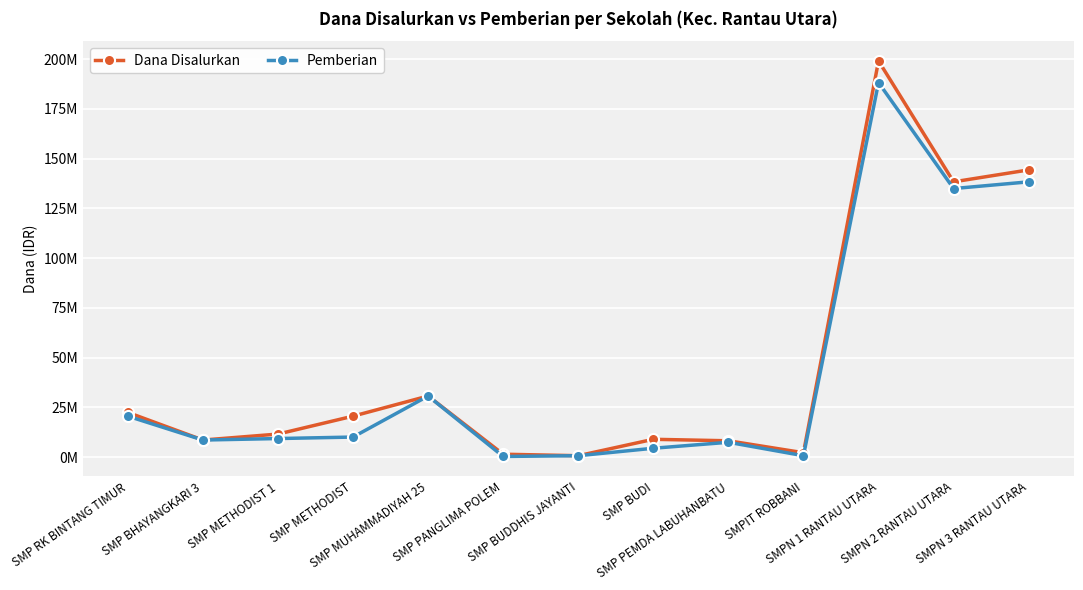

How many data points in Pemberian are less than 9375000?

6